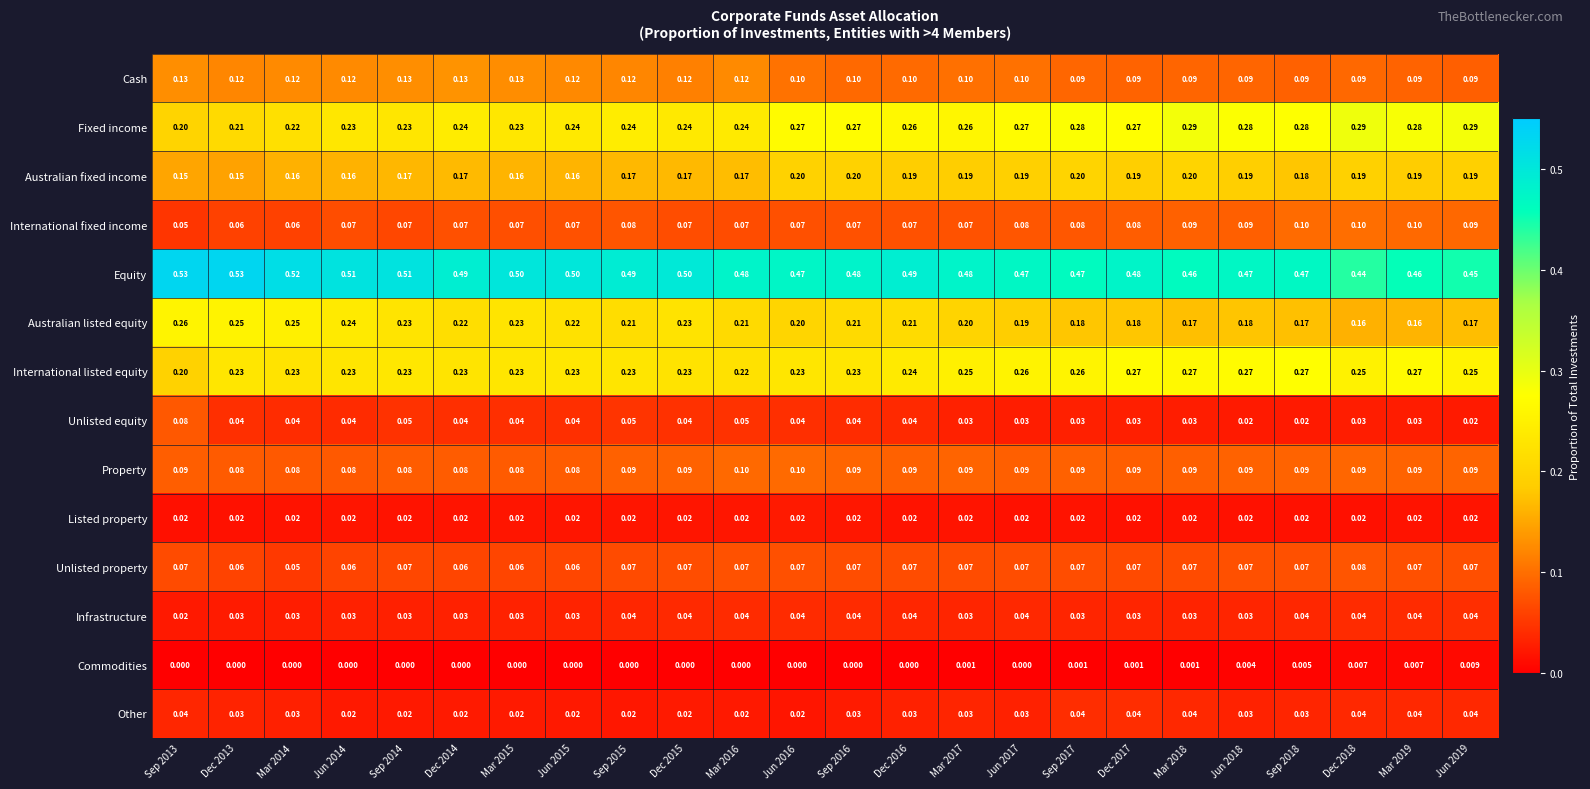

Which series has the largest total across all categories?

Equity